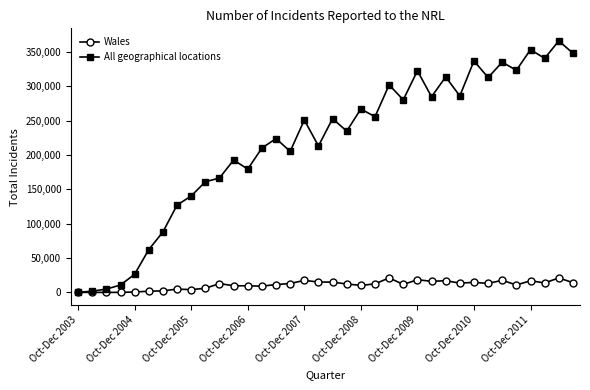

Rank the series by their maximum value, from highest to lowest.

All geographical locations, Wales